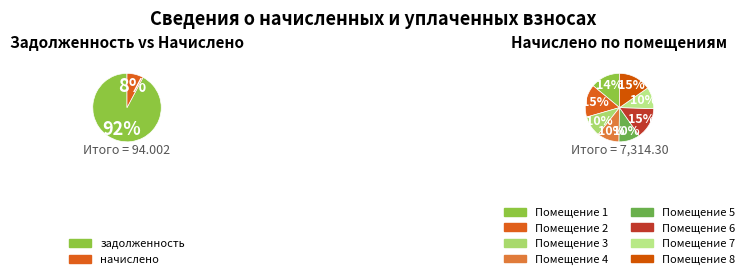

How many segments does this pie chart have?

8